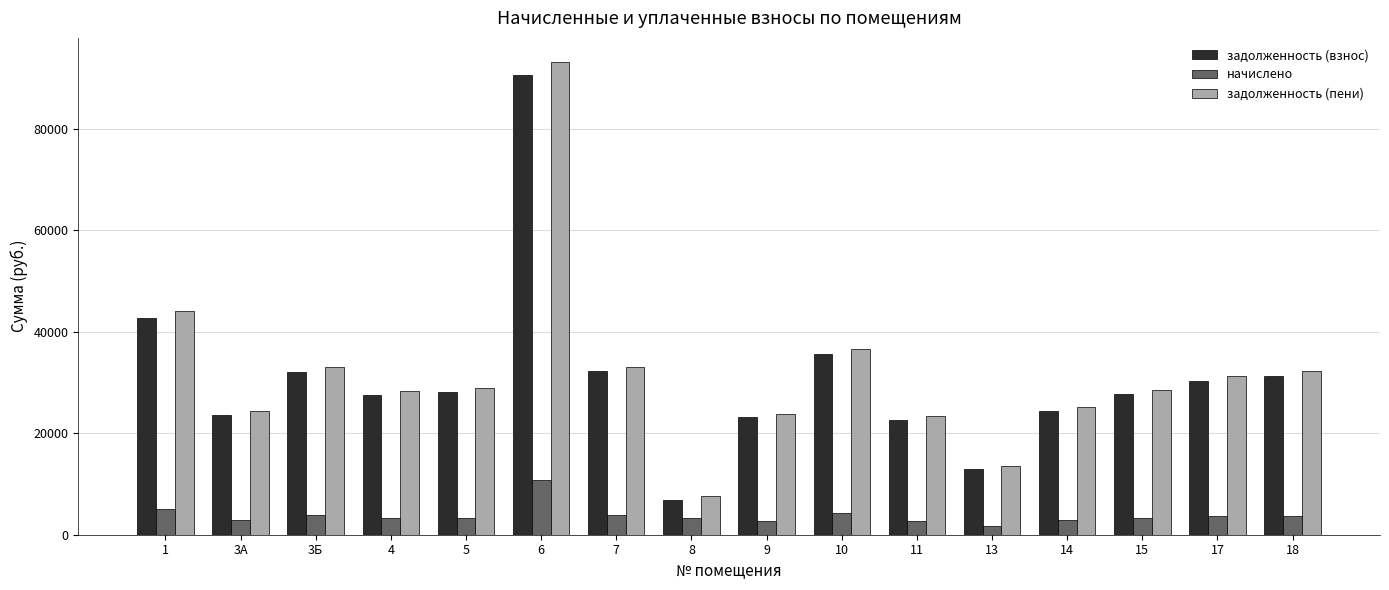

Is the value of задолженность (взнос) at 4 greater than the value of задолженность (пени) at 13?

Yes